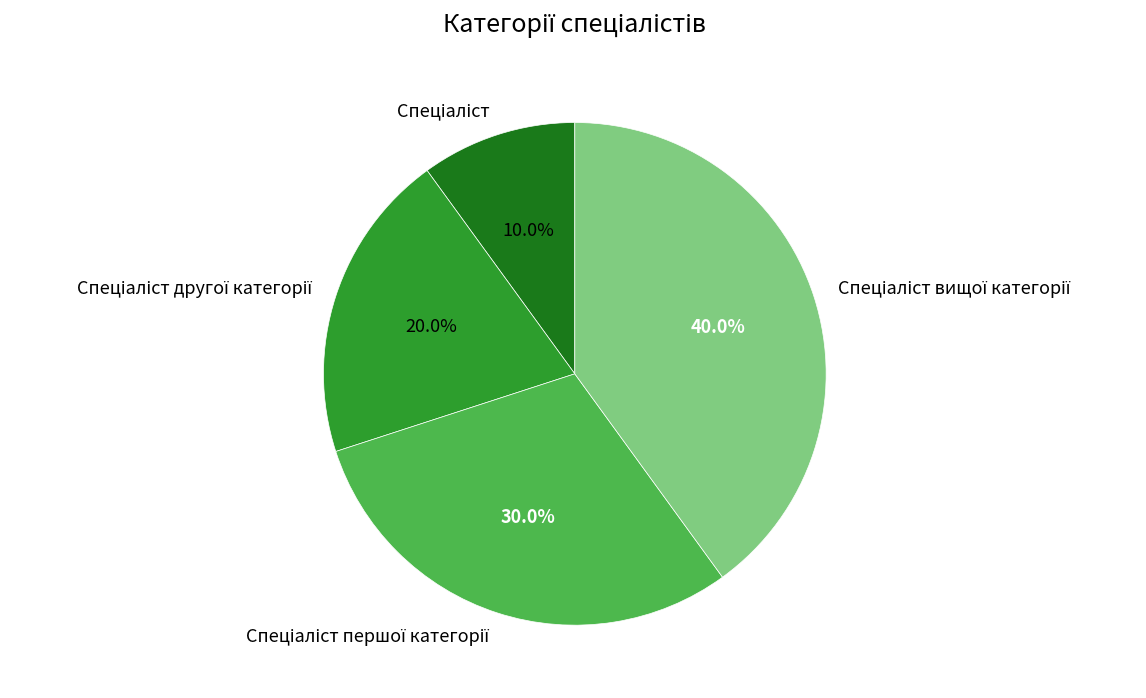

How many slices are in this pie chart?

4